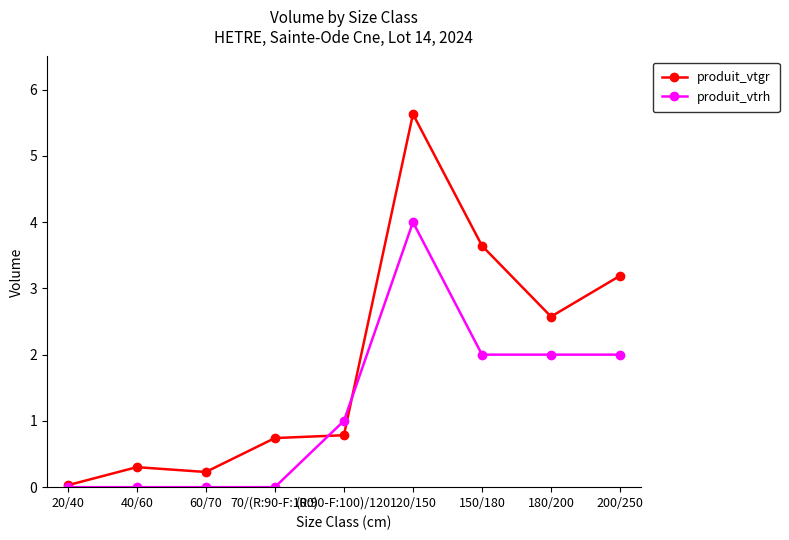

Which series ends up on top after the final intersection of produit_vtgr and produit_vtrh?

produit_vtgr